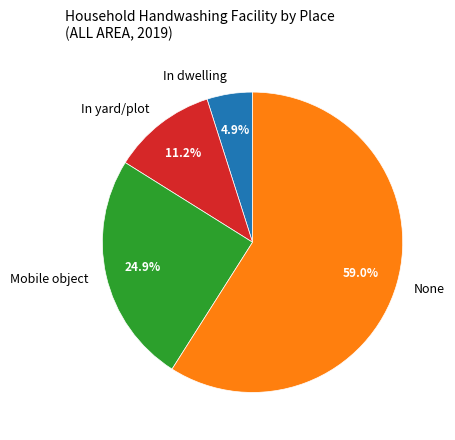

Between Mobile object and None, which is larger?

None